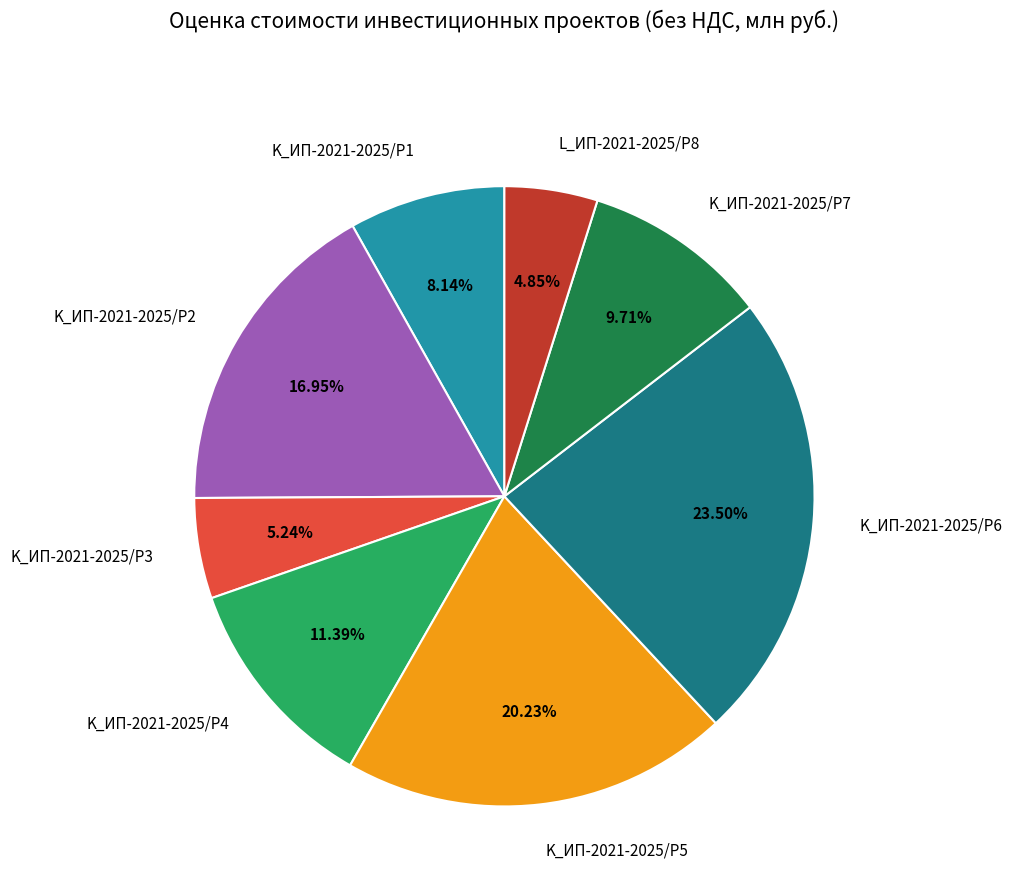

True or false: K_ИП-2021-2025/Р4 accounts for 11% of the total.

True